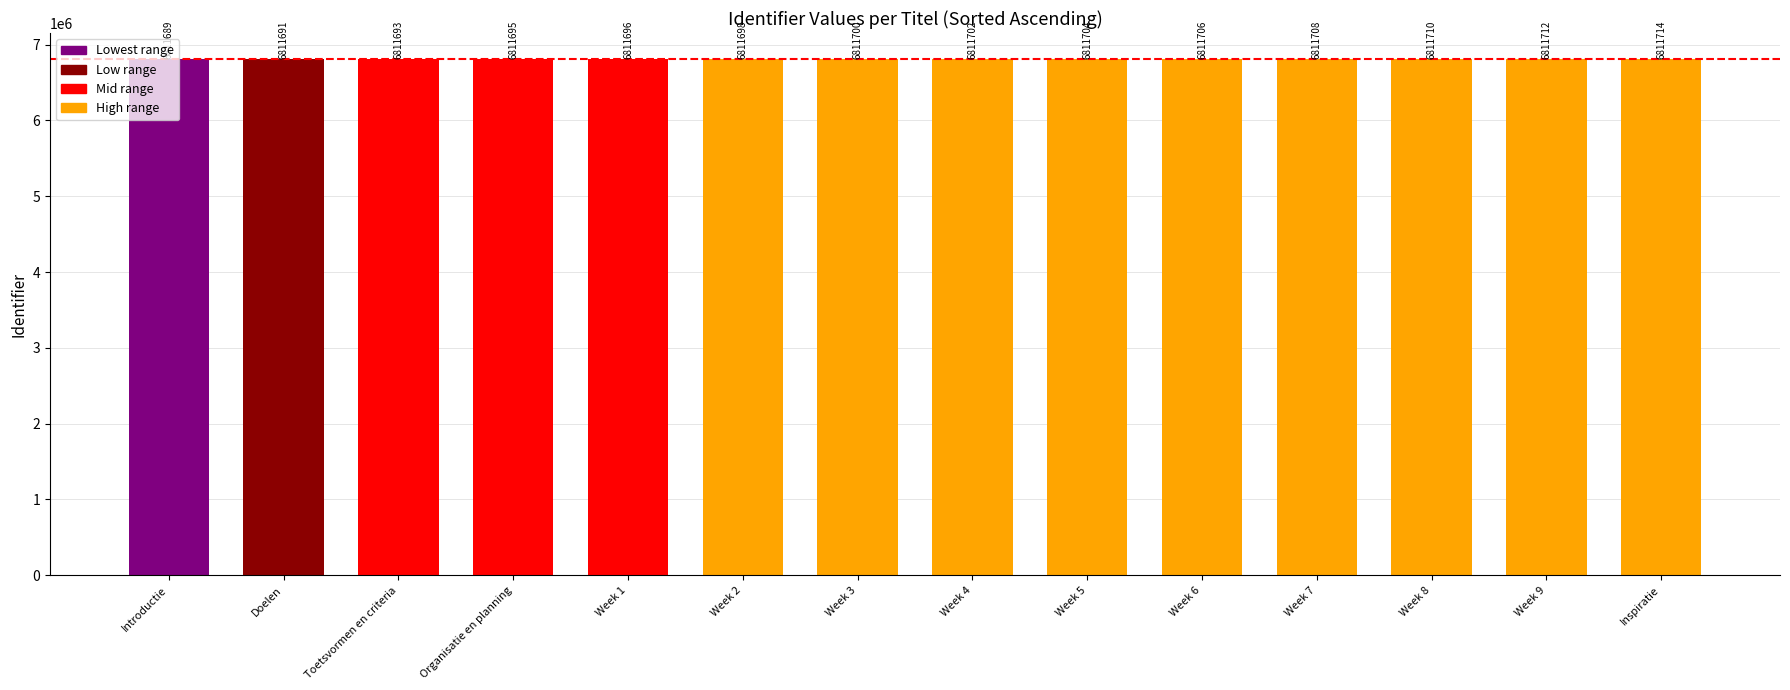

Are the bars horizontal?

No